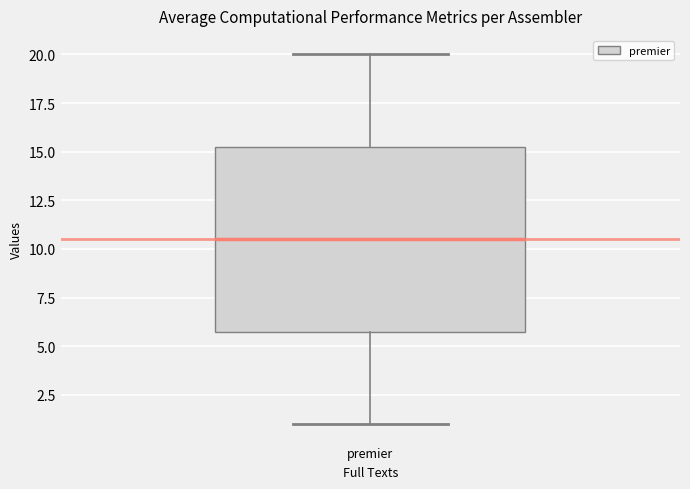

Read this box plot against the y-axis: the position of the median line, the range covered by the box, and the ends of both whiskers. The values are not printed on the chart, so give them approximately, as read against the axis.

median 10.5, box 6.0 to 15.5, whiskers 1.0 to 20.0